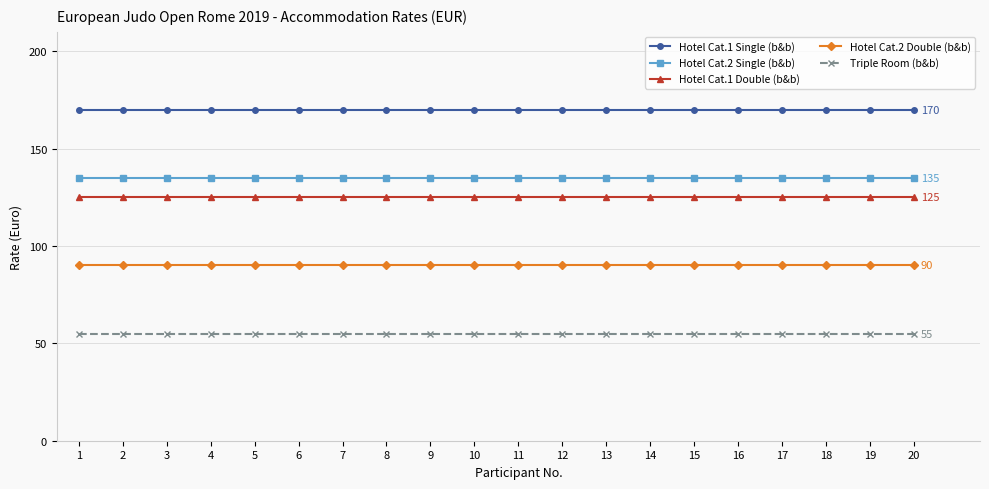

What is the spread (max minus min) of values at 8?

115